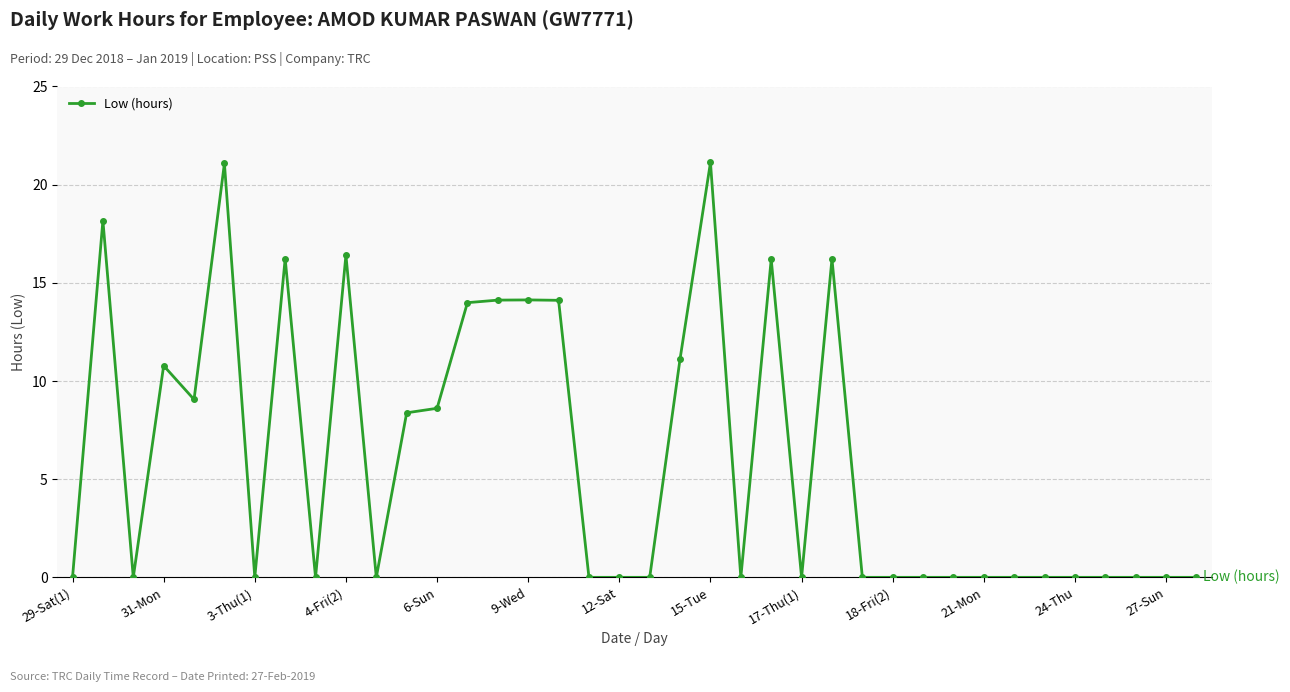

What is the maximum value shown in the chart?

21.1